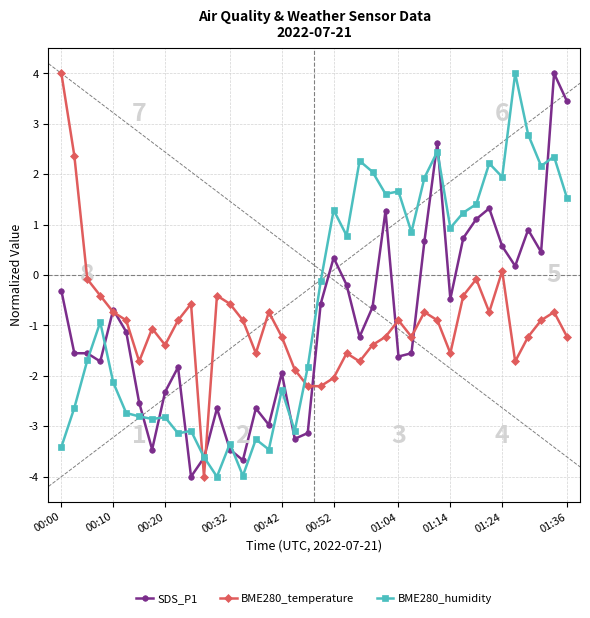

What is the value of the SDS_P1 point at the 19th from the left?

-3.2